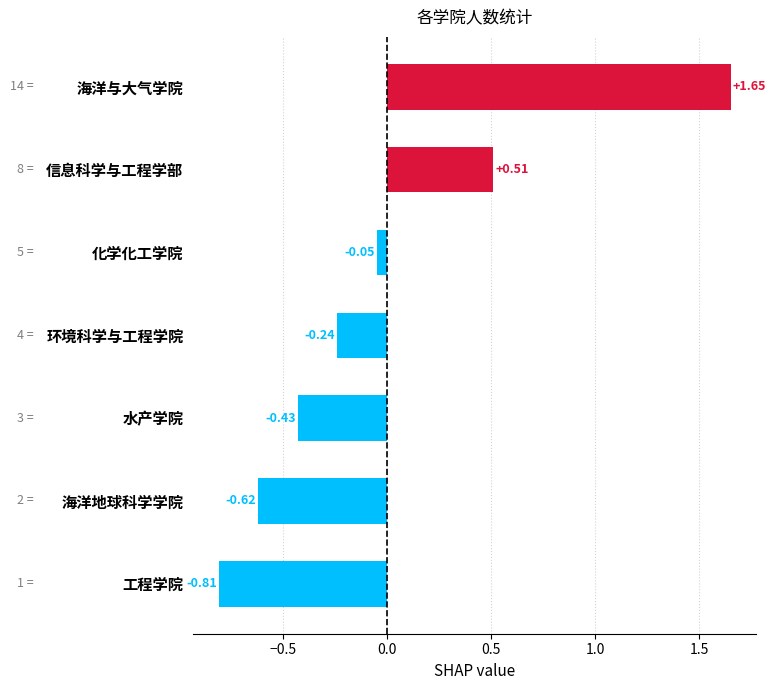

Which has a higher value, 环境科学与工程学院 or 海洋与大气学院?

海洋与大气学院